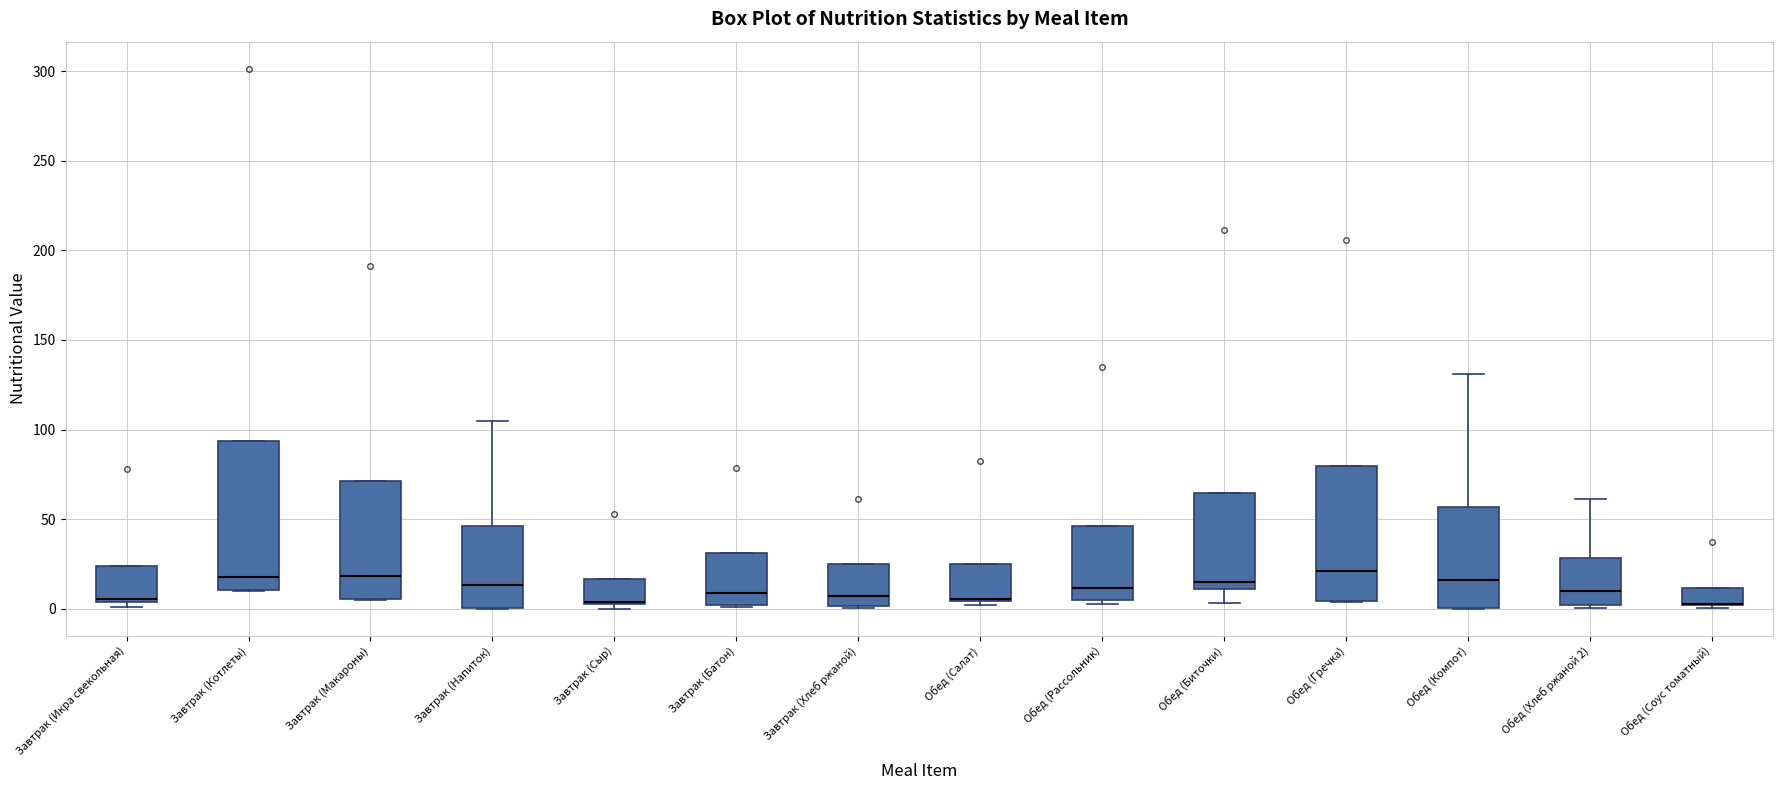

Which box is the tallest, from its lower edge to its upper edge?

Завтрак (Котлеты)